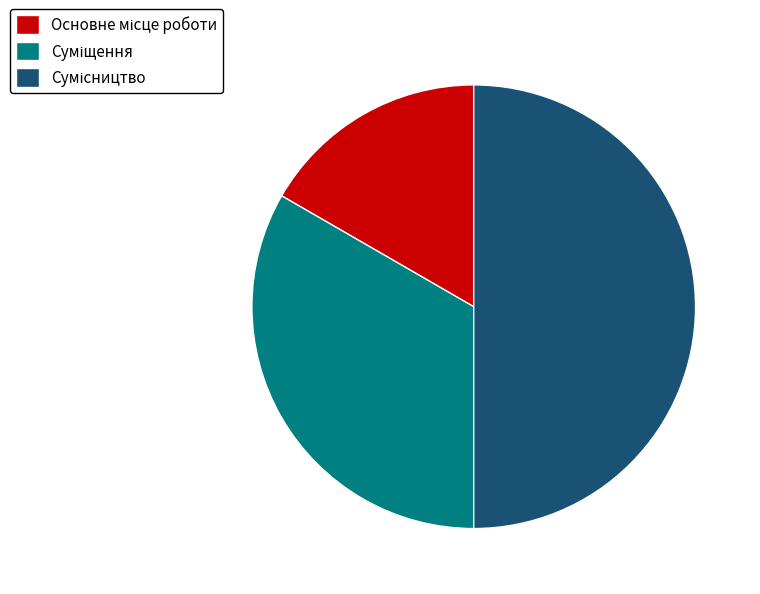

To the nearest percent, what percentage of the pie is Сумісництво?

50%